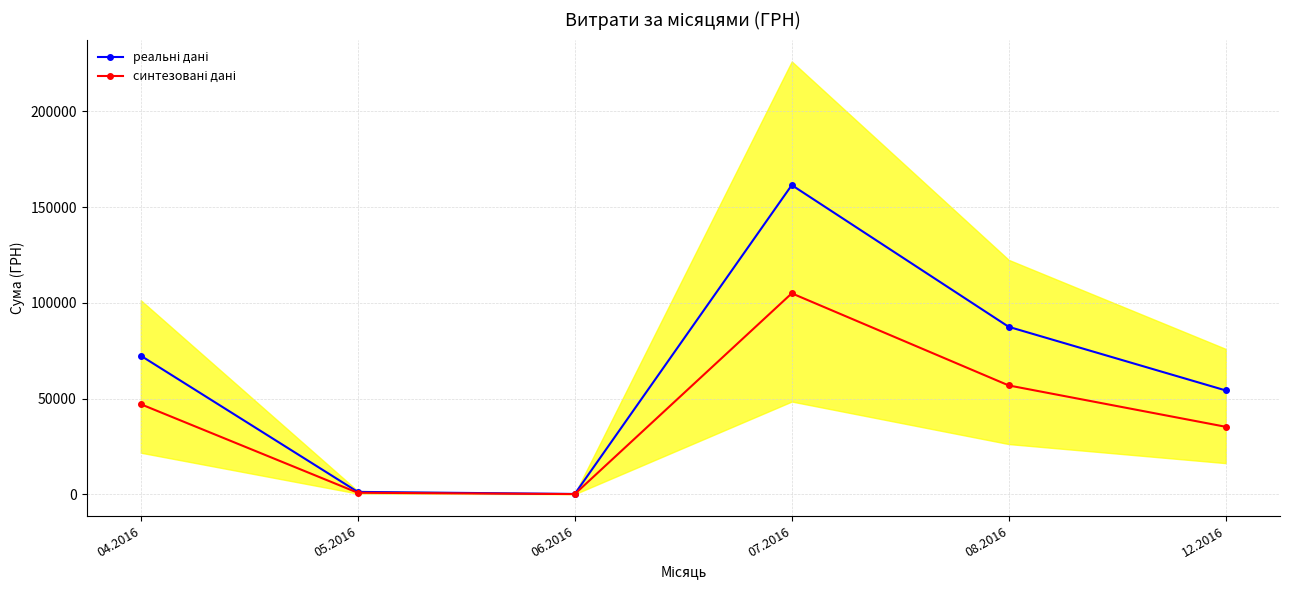

List the series in order of their peak value, lowest first.

синтезовані дані, реальні дані